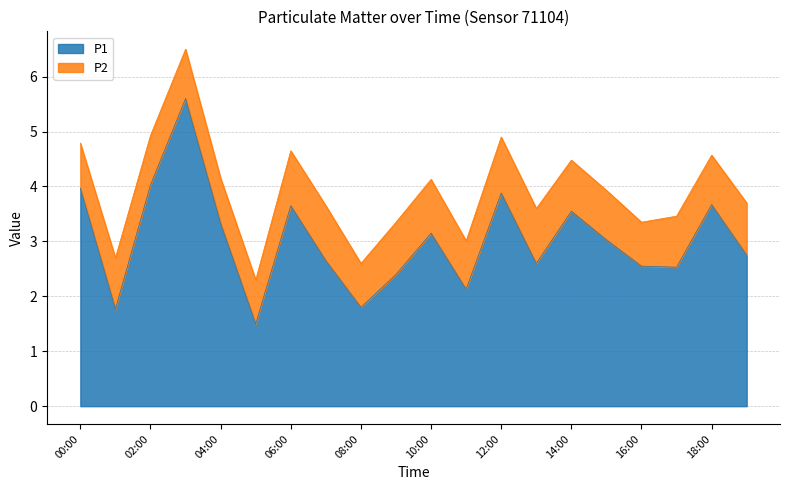

Count the number of values greater than 3.

10